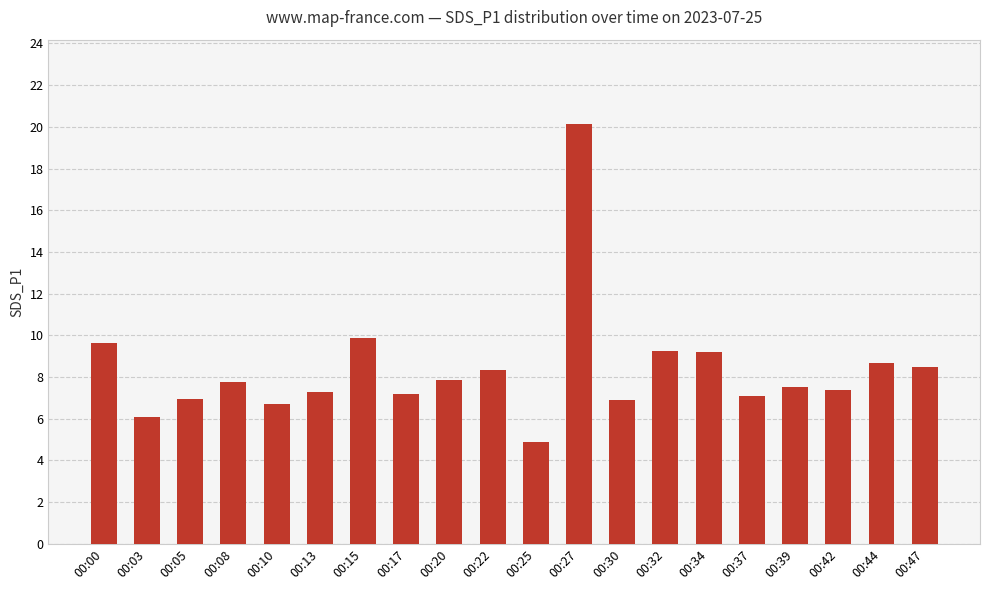

Which category has the highest value across all series?

00:27